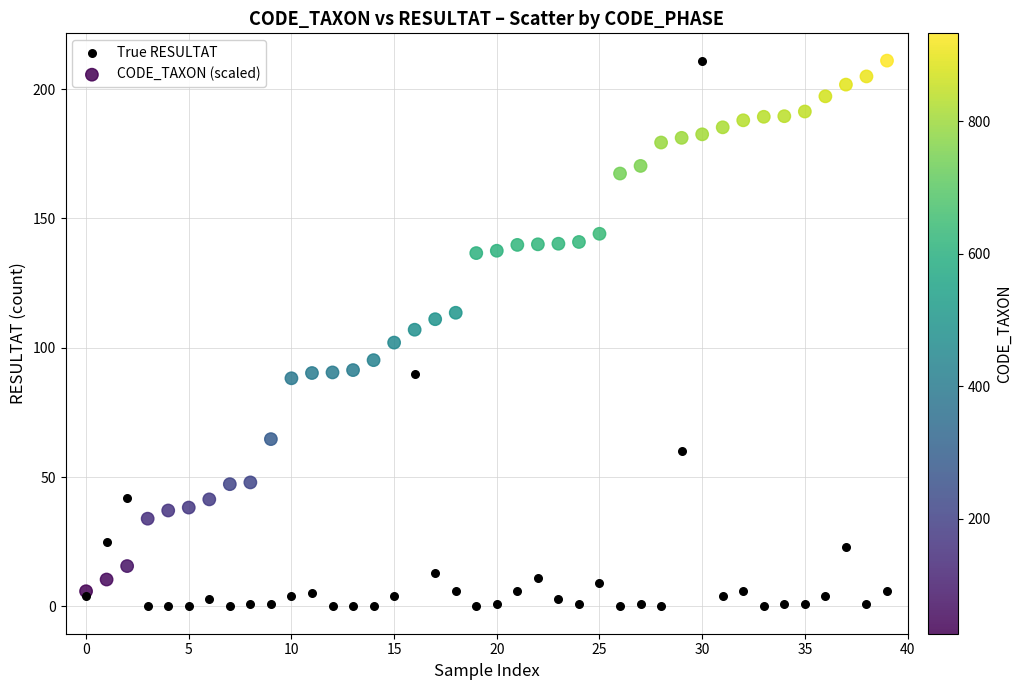

Which series has the largest Y range (max minus min)?

True RESULTAT